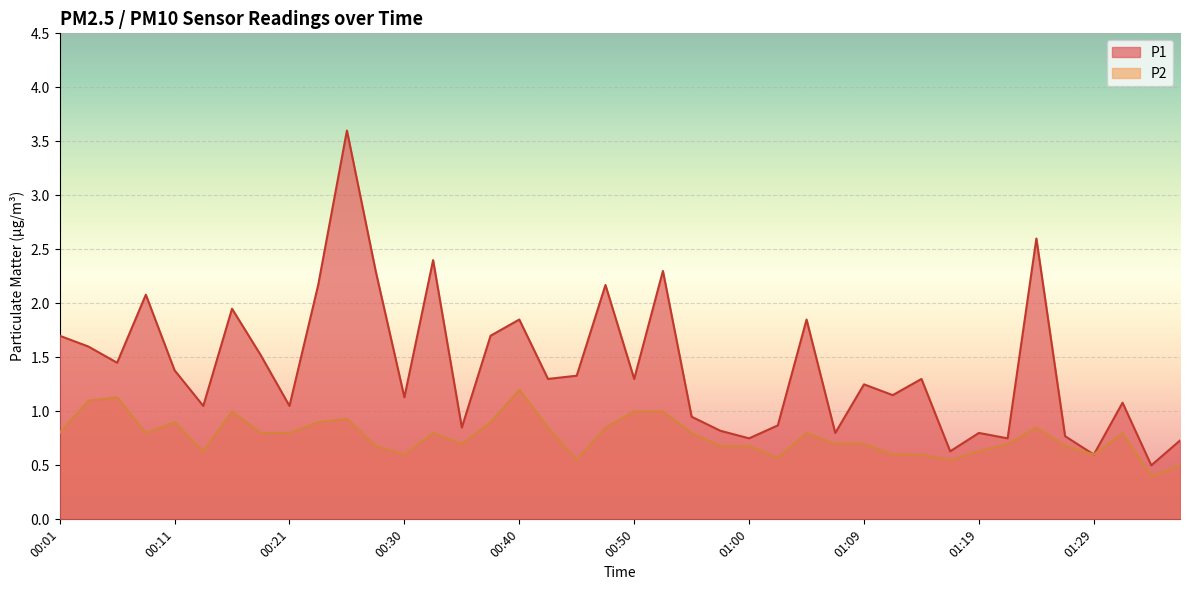

At 01:19, list the series in order from smallest to largest.

P2, P1